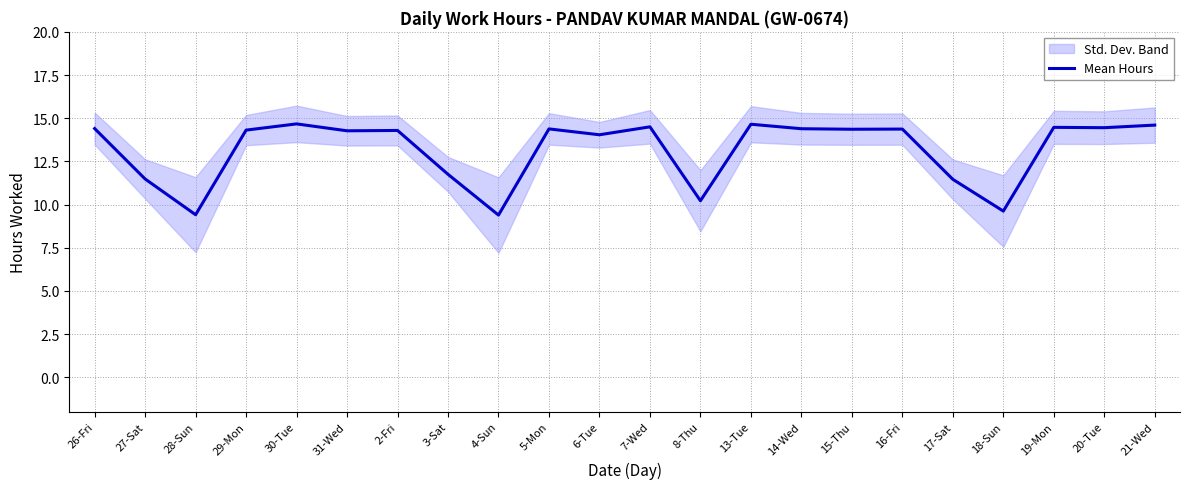

Is it true that the value at 21-Wed is 19.3?

False